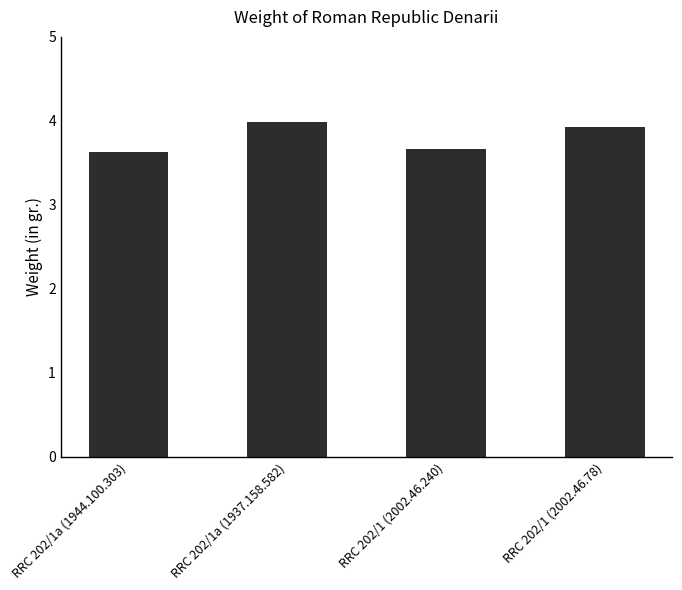

What is the minimum value shown in the chart?

3.6